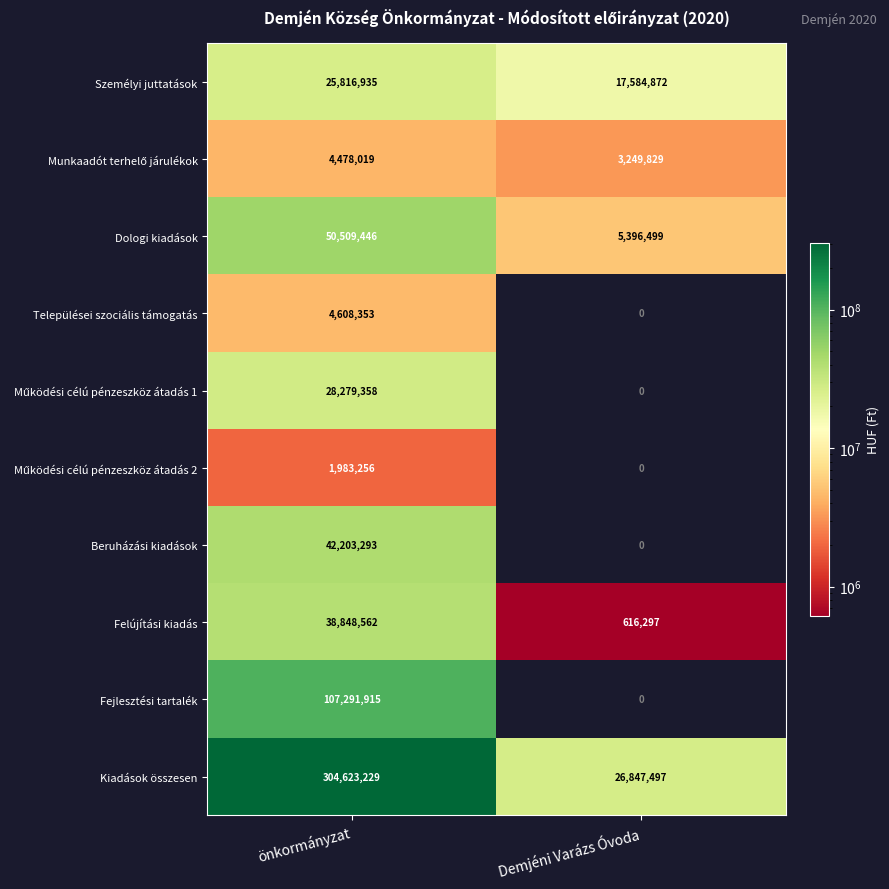

At which label does Dologi kiadások reach its peak?

önkormányzat